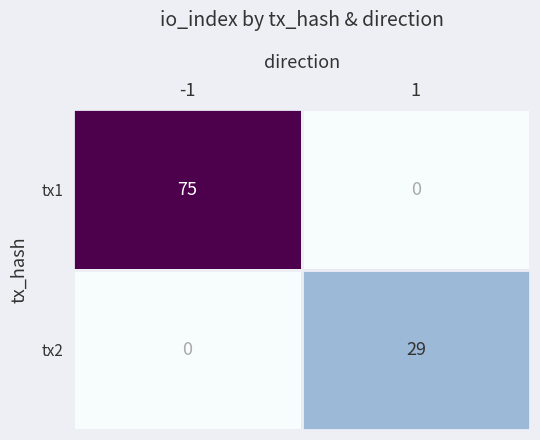

What is the greatest value displayed?

75